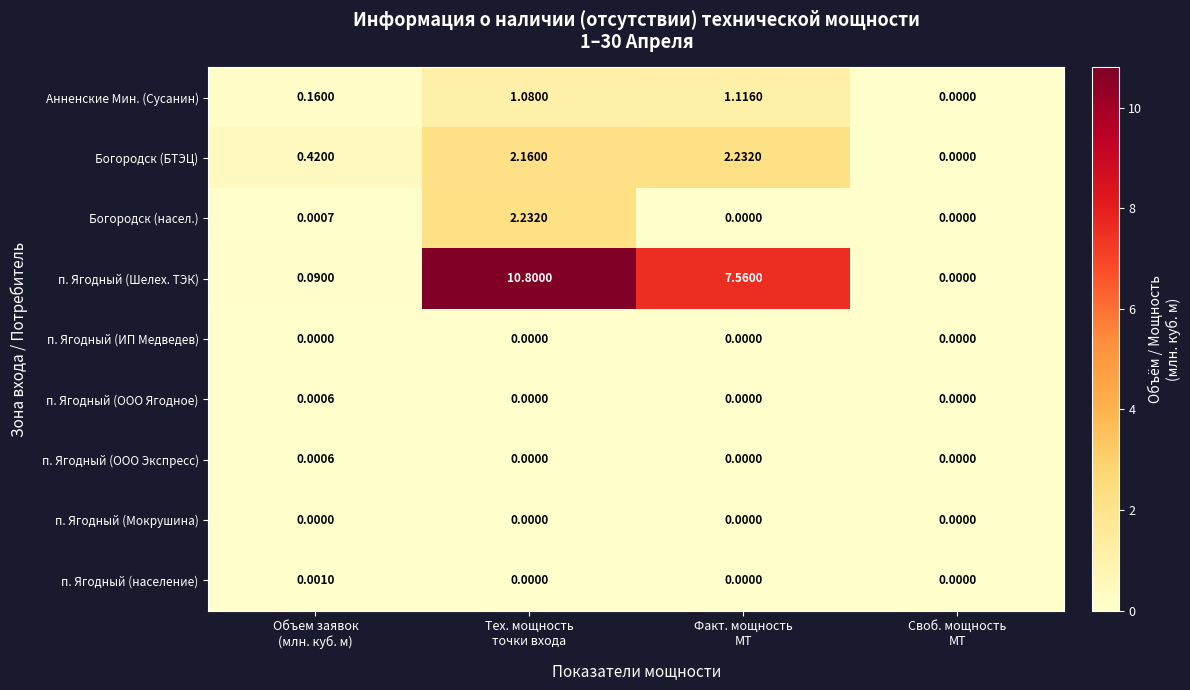

Which series has the largest total across all categories?

п. Ягодный (Шелех. ТЭК)